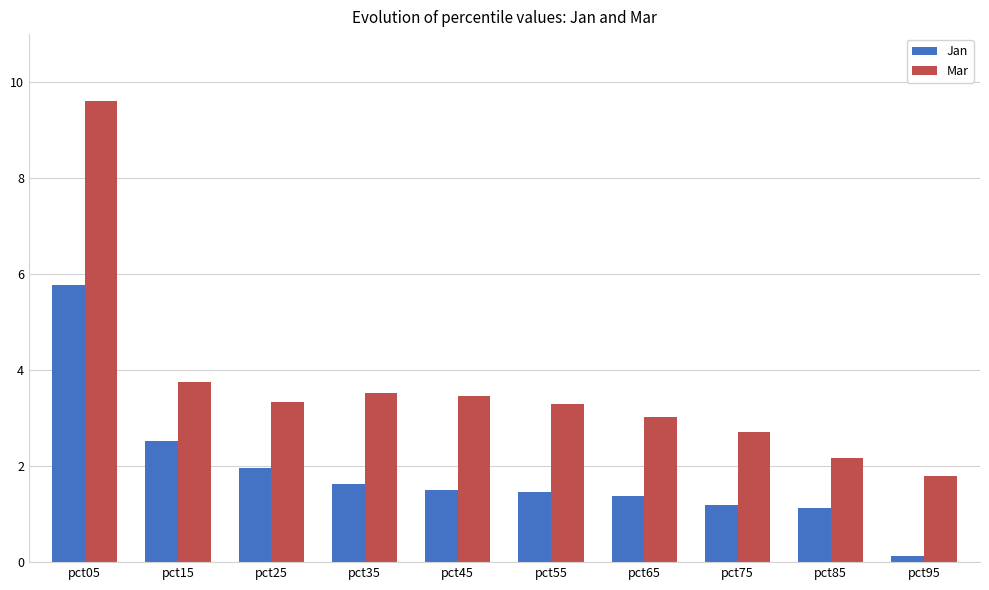

Rank the series at pct35 from highest to lowest value.

Mar, Jan